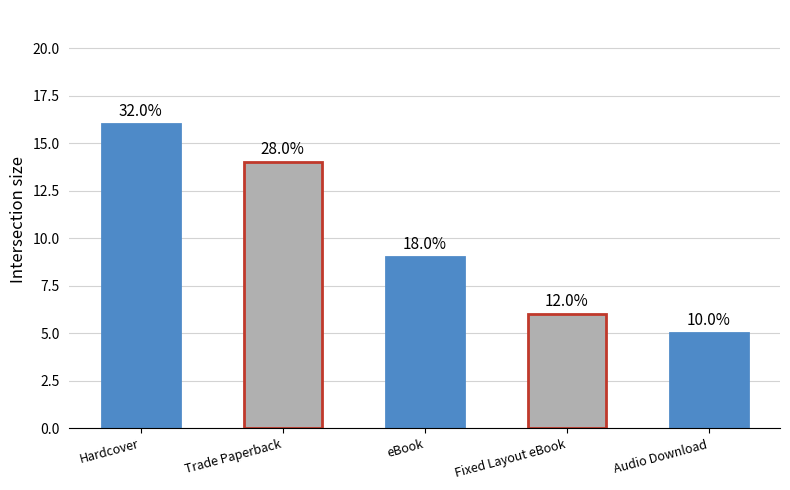

What is the sum of the values at Hardcover and eBook?

25